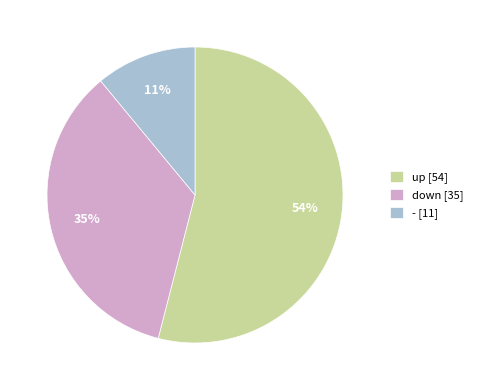

To the nearest percent, what is the difference between the down and up slice percentages?

19%